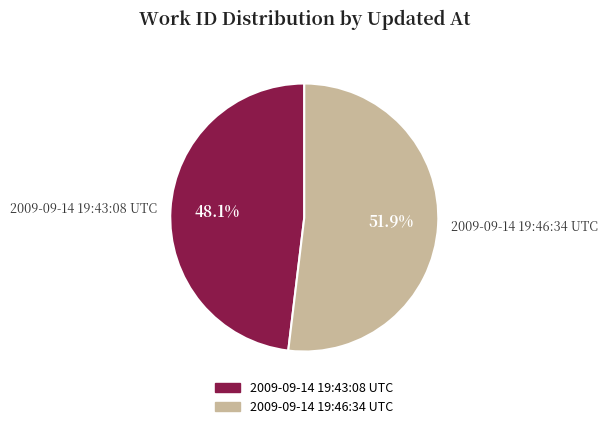

Is it true that 2009-09-14 19:46:34 UTC is 61% of the pie?

False